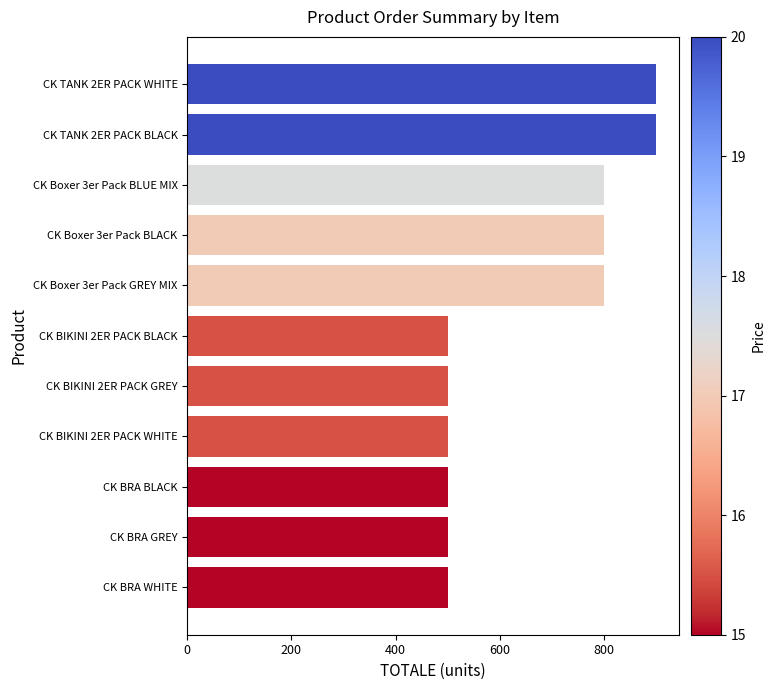

The value at CK BRA GREY is 500. True or false?

True